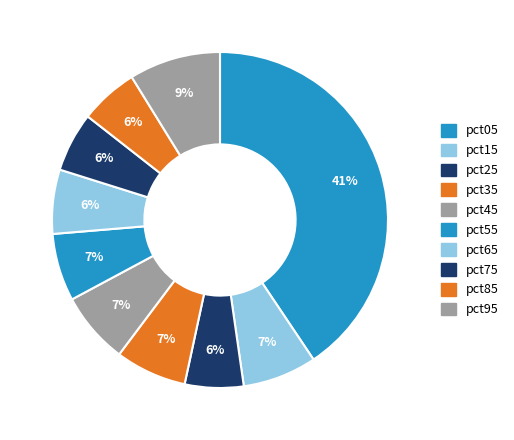

What is the largest slice in the pie chart?

pct05